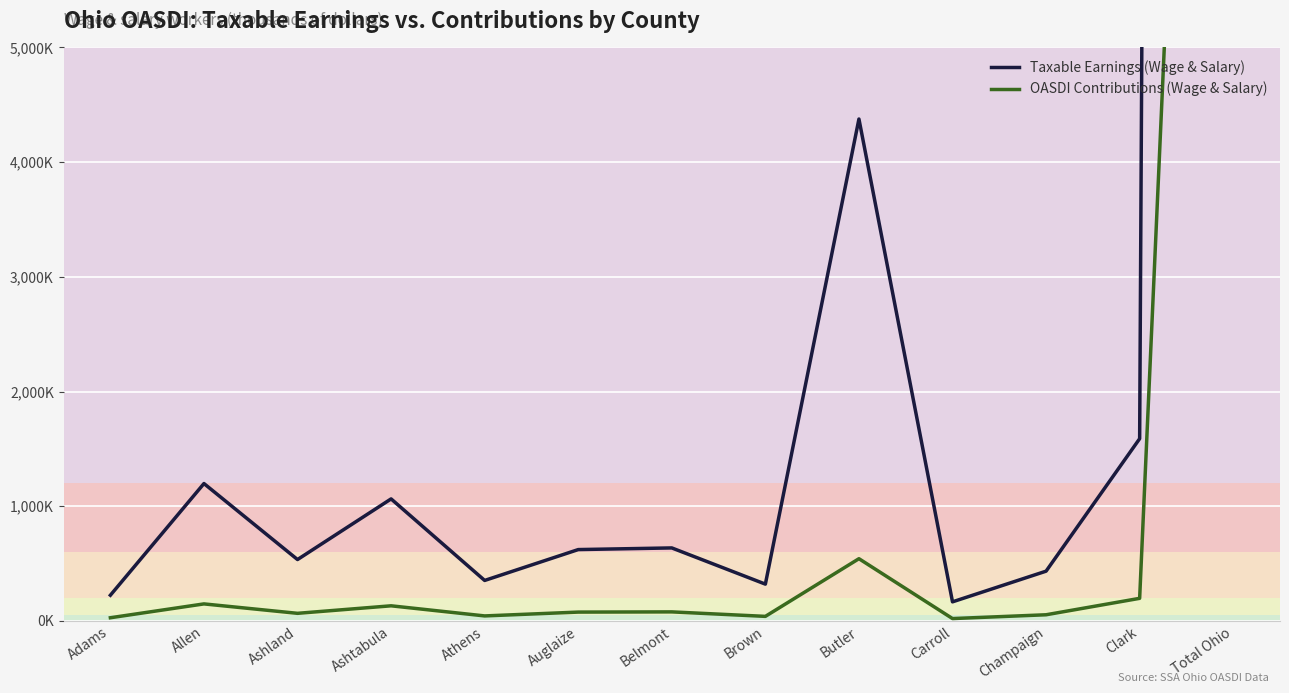

At which category is the sum across all series the highest?

Total Ohio